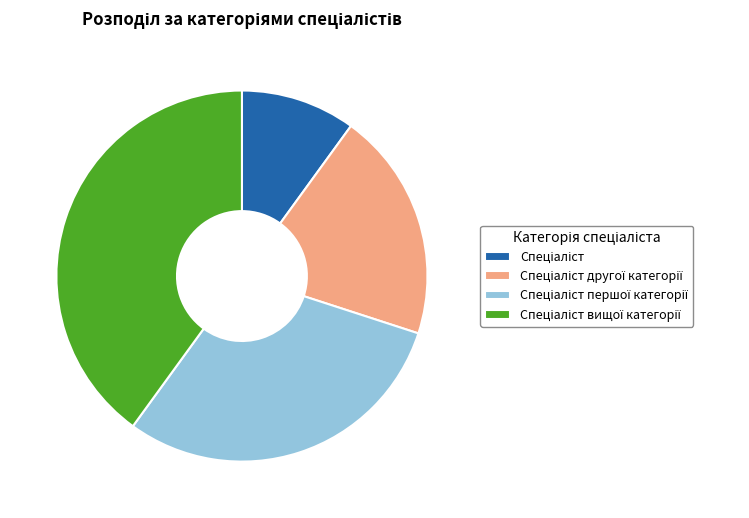

Count the number of slices in the pie.

4